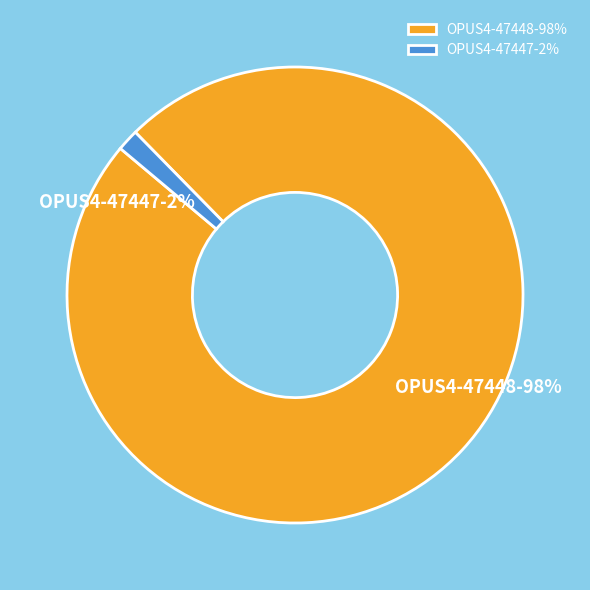

How many segments does this pie chart have?

2